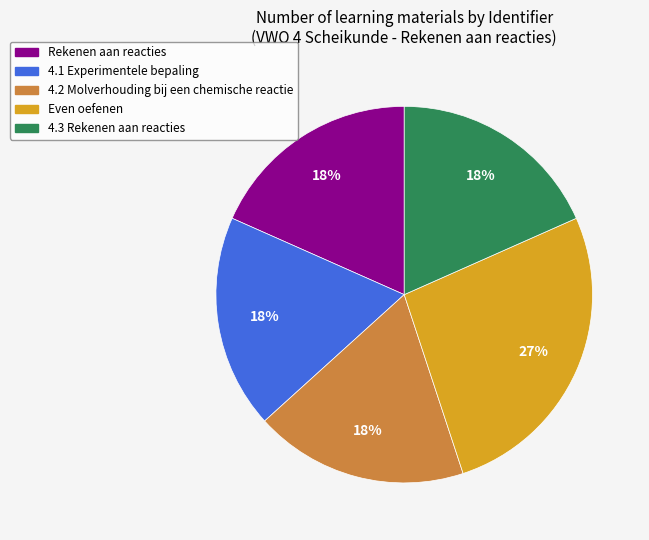

Between Even oefenen and 4.3 Rekenen aan reacties, which is larger?

Even oefenen